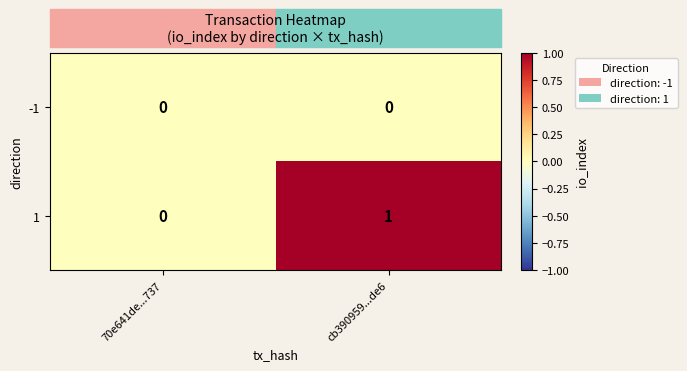

What is the greatest value displayed?

1